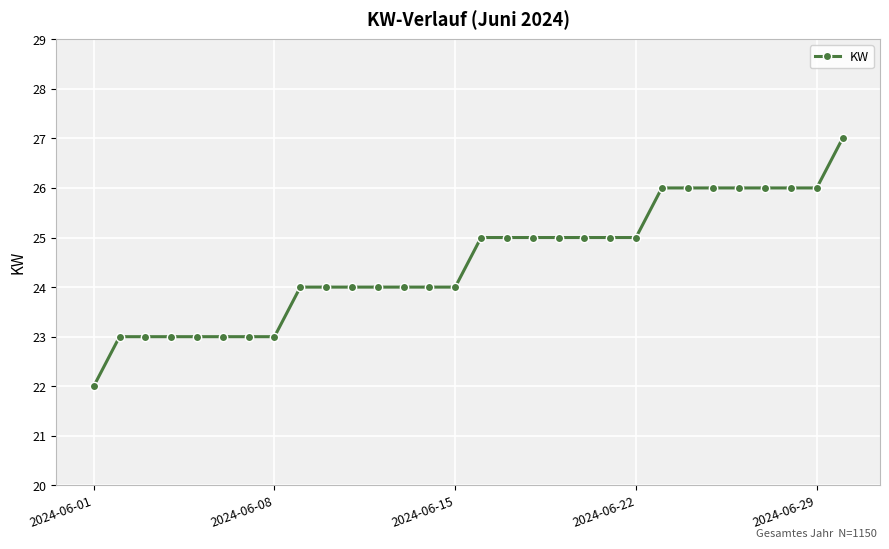

Reading left to right, transcribe all the data shown in this chart.

22	23	23	23	23	23	23	23	24	24	24	24	24	24	24	25	25	25	25	25	25	25	26	26	26	26	26	26	26	27